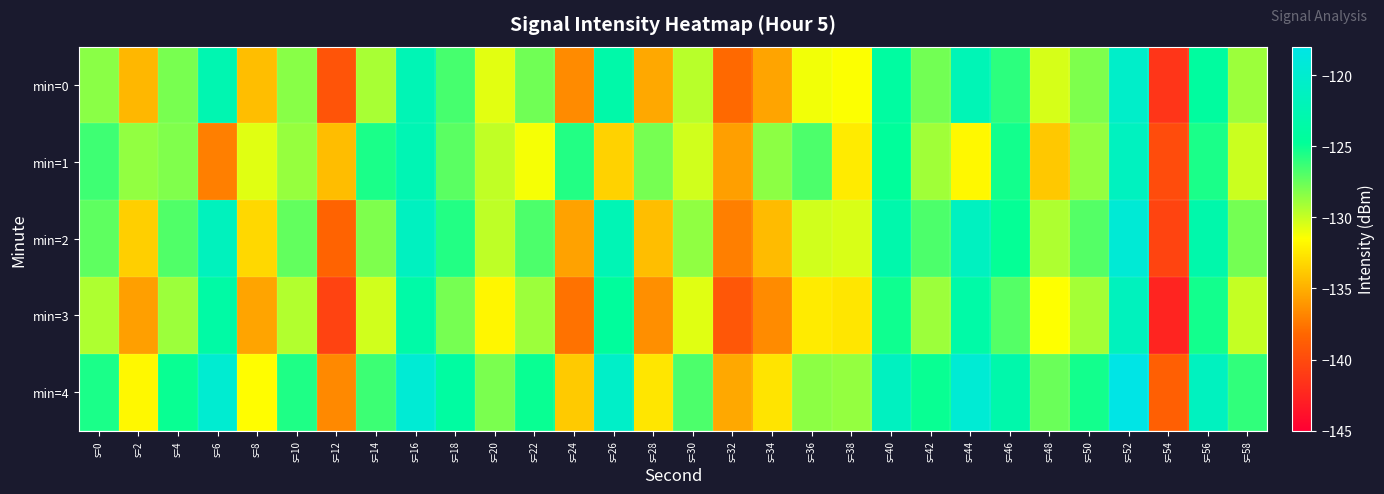

Reading left to right, list all the values displayed in this chart.

min=0: s=0=-128.4	s=2=-134.6	s=4=-127.9	s=6=-122.6	s=8=-134.3	s=10=-128.4	s=12=-139.4	s=14=-129.2	s=16=-122.2	s=18=-126.6	s=20=-130.7	s=22=-127.7	s=24=-136.6	s=26=-123.3	s=28=-135.3	s=30=-129.6	s=32=-138.0	s=34=-135.5	s=36=-131.2	s=38=-131.4	s=40=-124.0	s=42=-127.8	s=44=-122.2	s=46=-126.0	s=48=-130.4	s=50=-128.1	s=52=-120.5	s=54=-141.5	s=56=-124.2	s=58=-128.9
min=1: s=0=-126.4	s=2=-128.6	s=4=-128.1	s=6=-137.1	s=8=-130.7	s=10=-128.7	s=12=-134.4	s=14=-125.5	s=16=-122.3	s=18=-127.1	s=20=-129.8	s=22=-131.2	s=24=-125.7	s=26=-133.5	s=28=-127.9	s=30=-130.2	s=32=-135.7	s=34=-128.5	s=36=-126.8	s=38=-132.3	s=40=-124.6	s=42=-129.0	s=44=-131.8	s=46=-125.2	s=48=-133.9	s=50=-128.7	s=52=-121.3	s=54=-139.9	s=56=-125.5	s=58=-130.1
min=2: s=0=-127.2	s=2=-133.6	s=4=-126.9	s=6=-121.6	s=8=-133.2	s=10=-127.3	s=12=-138.5	s=14=-128.1	s=16=-121.2	s=18=-125.7	s=20=-129.8	s=22=-126.8	s=24=-135.6	s=26=-122.2	s=28=-134.3	s=30=-128.6	s=32=-137.1	s=34=-134.5	s=36=-130.2	s=38=-130.5	s=40=-123.0	s=42=-126.8	s=44=-121.2	s=46=-124.9	s=48=-129.3	s=50=-127.0	s=52=-119.5	s=54=-140.5	s=56=-123.1	s=58=-127.8
min=3: s=0=-129.3	s=2=-135.7	s=4=-128.9	s=6=-123.7	s=8=-135.5	s=10=-129.5	s=12=-140.6	s=14=-130.2	s=16=-123.5	s=18=-127.9	s=20=-131.9	s=22=-128.9	s=24=-137.7	s=26=-124.5	s=28=-136.5	s=30=-130.7	s=32=-139.2	s=34=-136.6	s=36=-132.3	s=38=-132.6	s=40=-125.1	s=42=-128.9	s=44=-123.5	s=46=-127.0	s=48=-131.5	s=50=-129.1	s=52=-121.6	s=54=-142.6	s=56=-125.2	s=58=-130.0
min=4: s=0=-125.5	s=2=-131.8	s=4=-125.0	s=6=-119.8	s=8=-131.6	s=10=-125.6	s=12=-136.7	s=14=-126.3	s=16=-119.6	s=18=-124.0	s=20=-128.0	s=22=-125.0	s=24=-133.8	s=26=-120.6	s=28=-132.6	s=30=-126.8	s=32=-135.3	s=34=-132.7	s=36=-128.5	s=38=-128.7	s=40=-121.2	s=42=-125.0	s=44=-119.6	s=46=-123.1	s=48=-127.6	s=50=-125.2	s=52=-117.7	s=54=-138.7	s=56=-121.3	s=58=-126.1